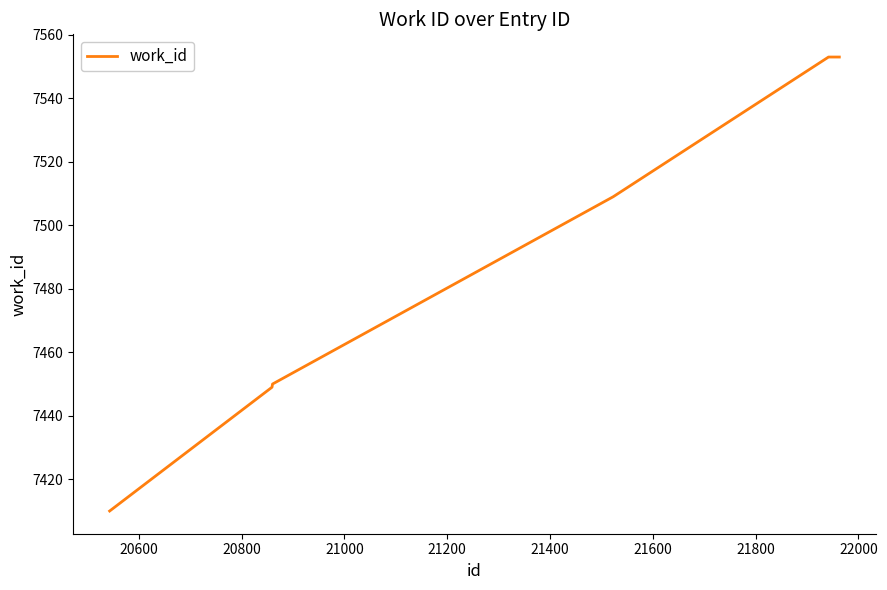

What is the difference between the maximum and second lowest values?

104